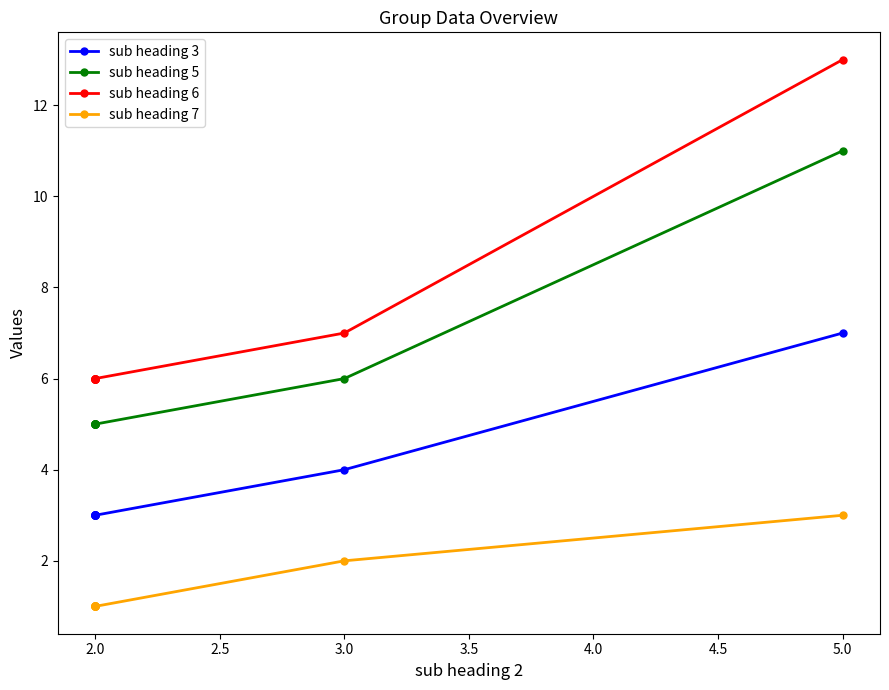

How many lines are shown in the chart?

4